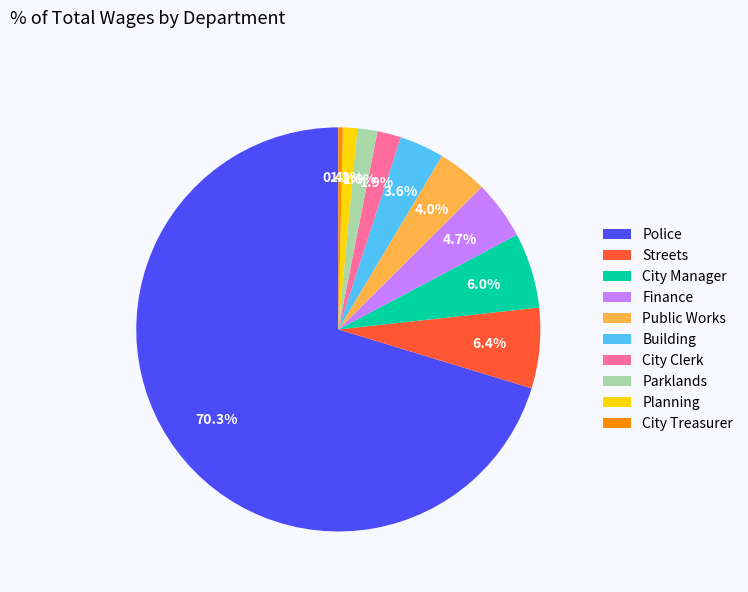

What is the largest slice in the pie chart?

Police